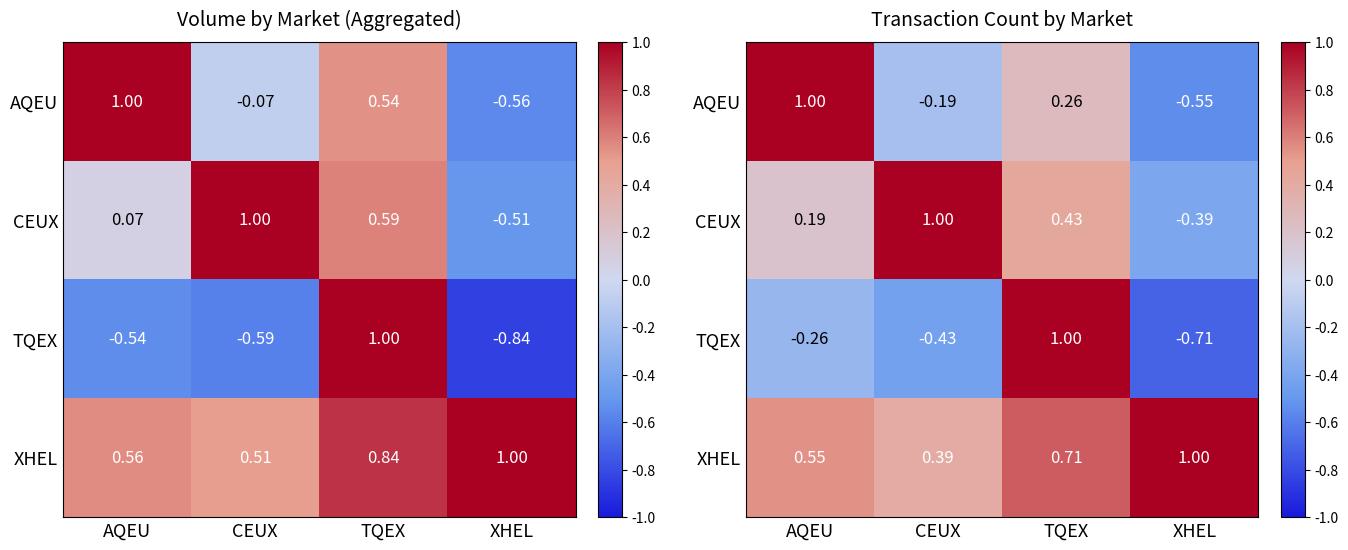

Which has a higher value, CEUX or TQEX?

TQEX